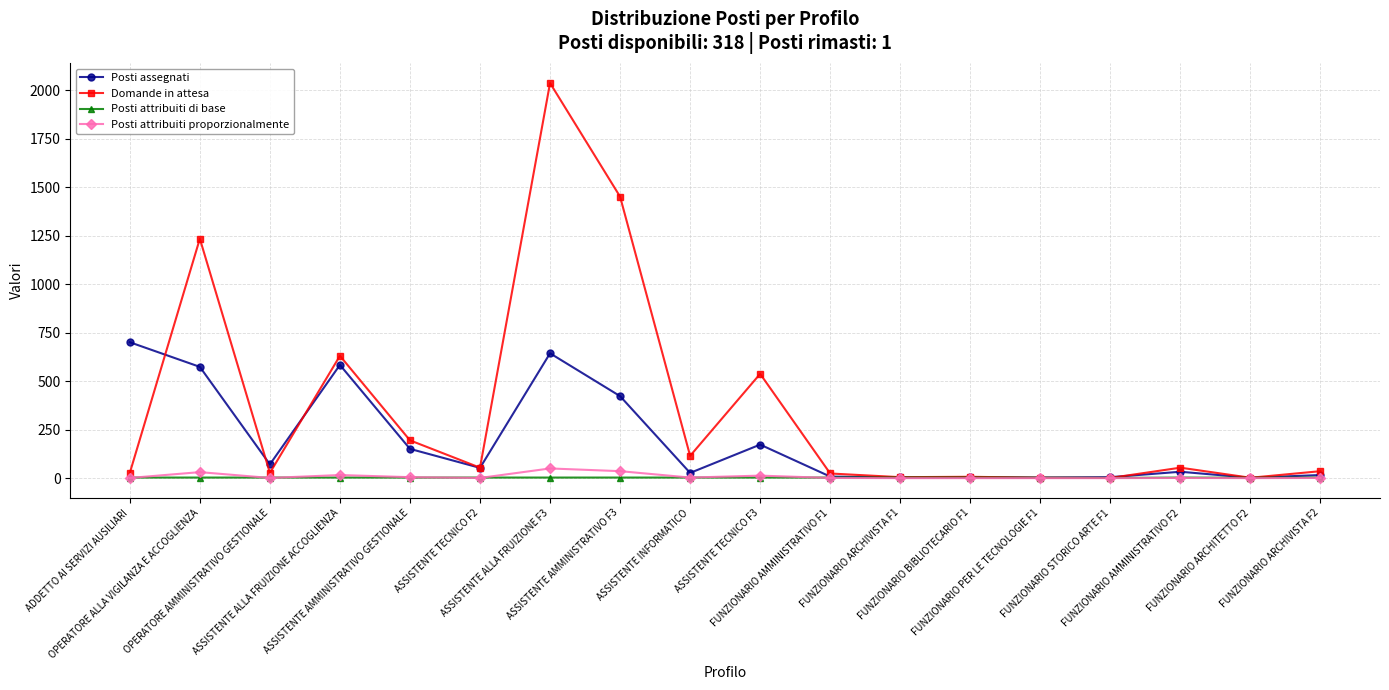

What is the average value of the Domande in attesa series?

358